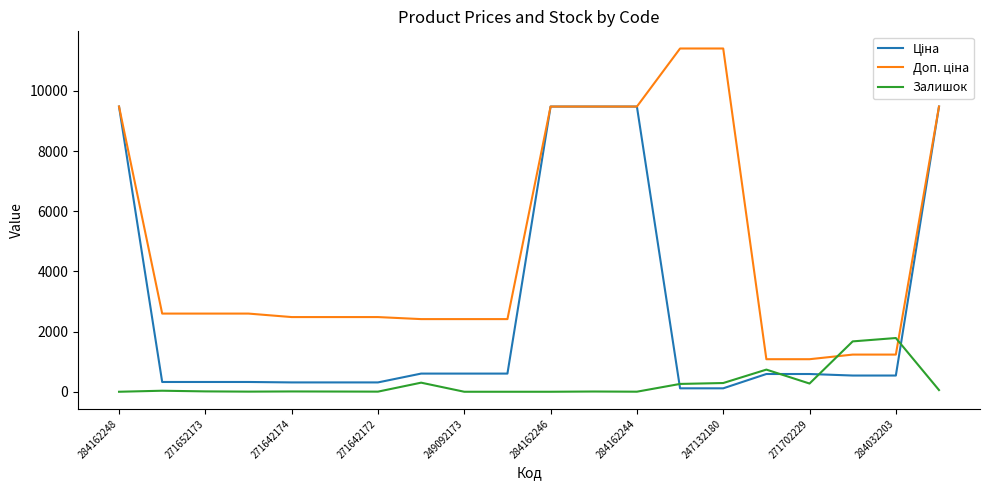

What is the greatest value displayed?

11410.0